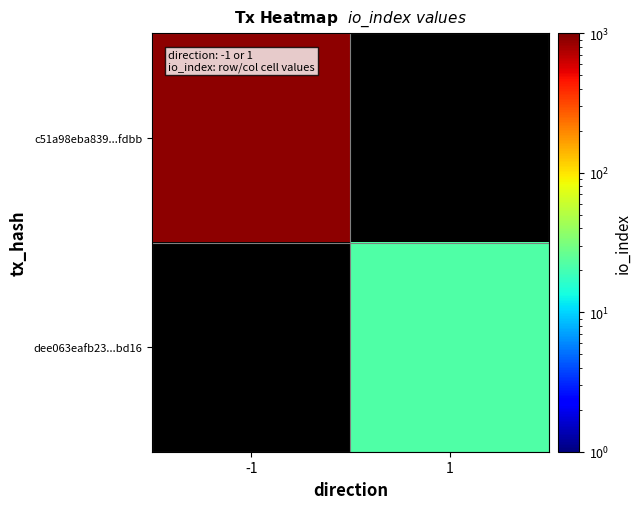

Rank the series at 1 from lowest to highest value.

c51a98eba839...fdbb, dee063eafb23...bd16